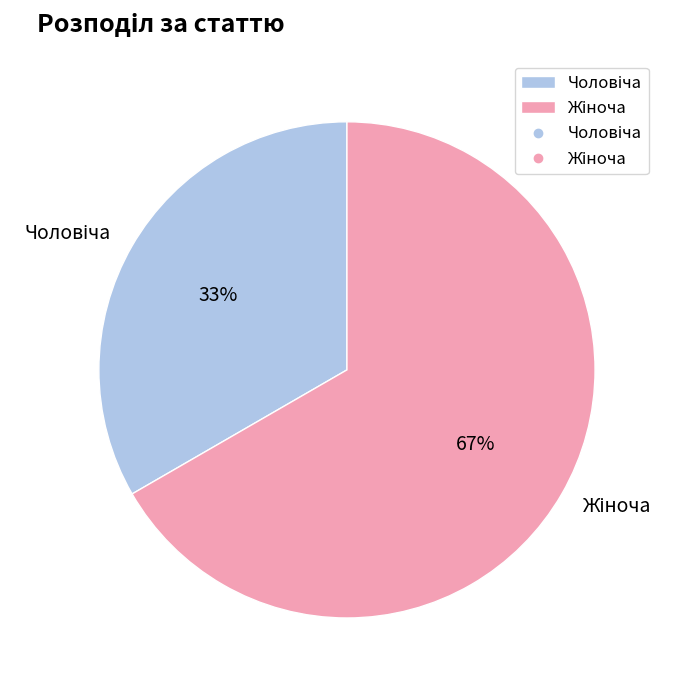

How many segments does this pie chart have?

2